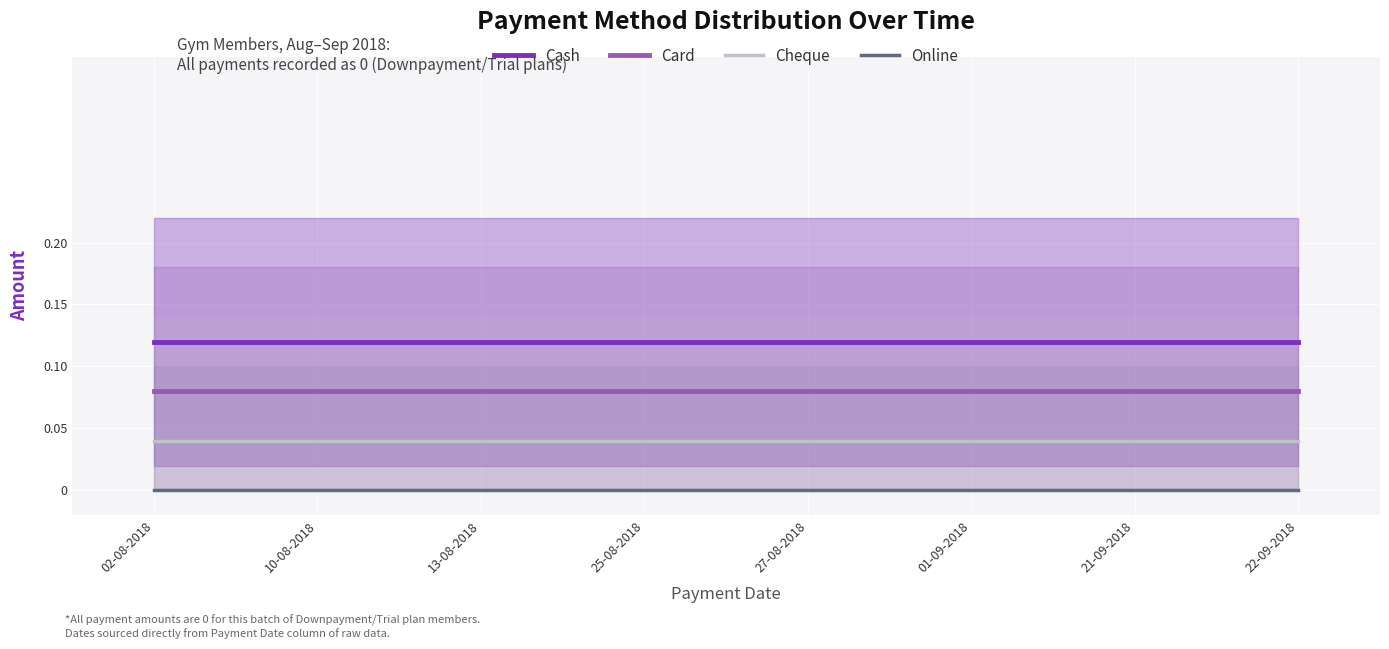

Which has a higher value, 27-08-2018 or 02-08-2018?

27-08-2018